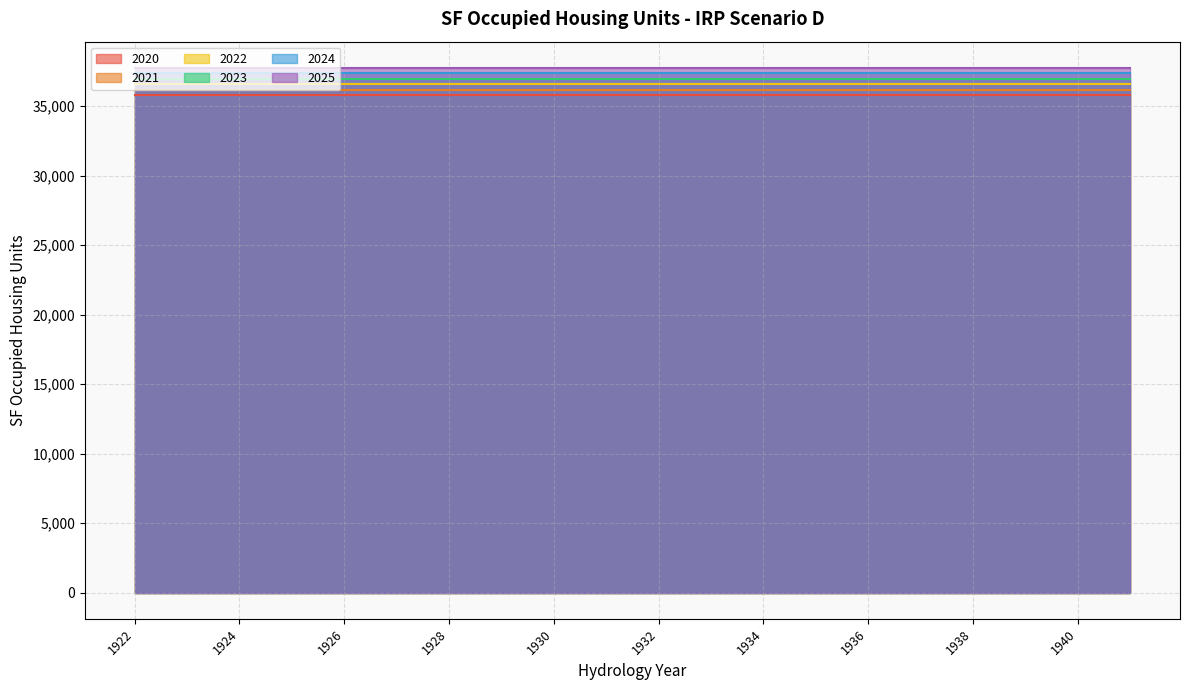

True or false: 2022 has more than 2 interior local peaks.

False